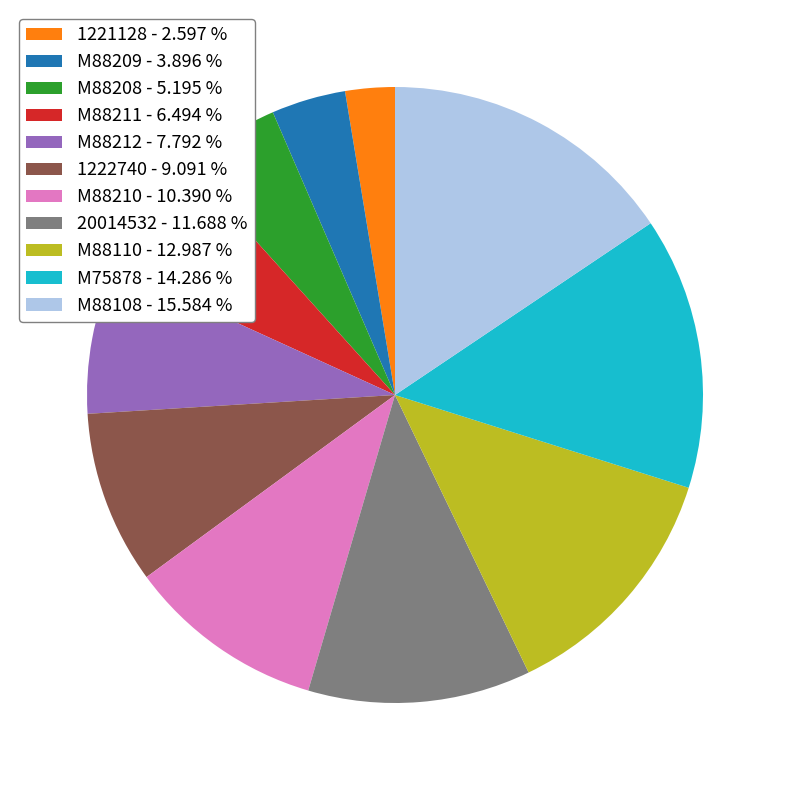

Is there a majority slice in this chart?

No